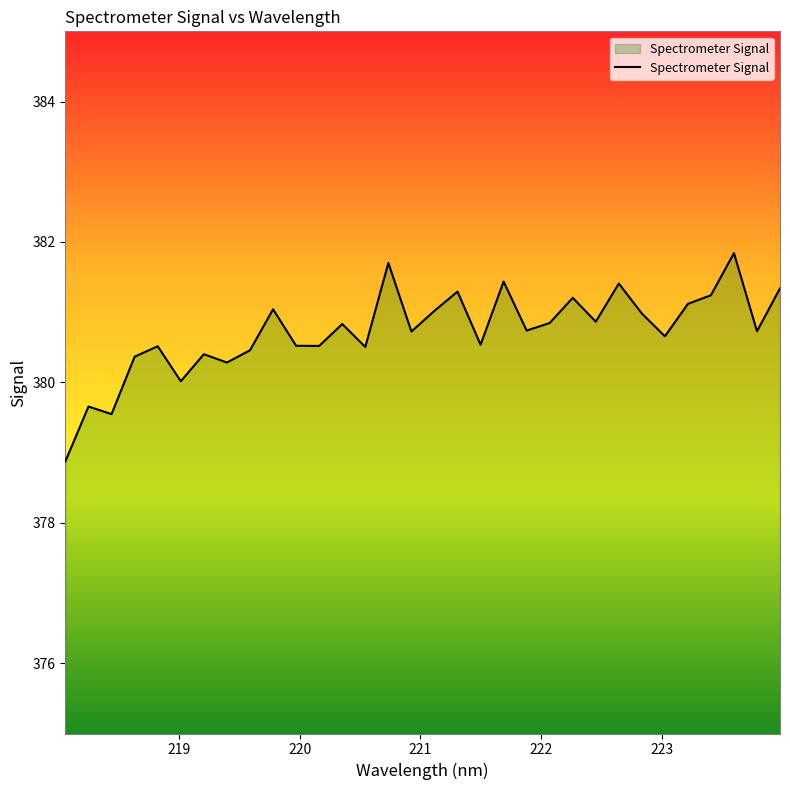

True or false: the data has more than 2 interior local peaks.

True